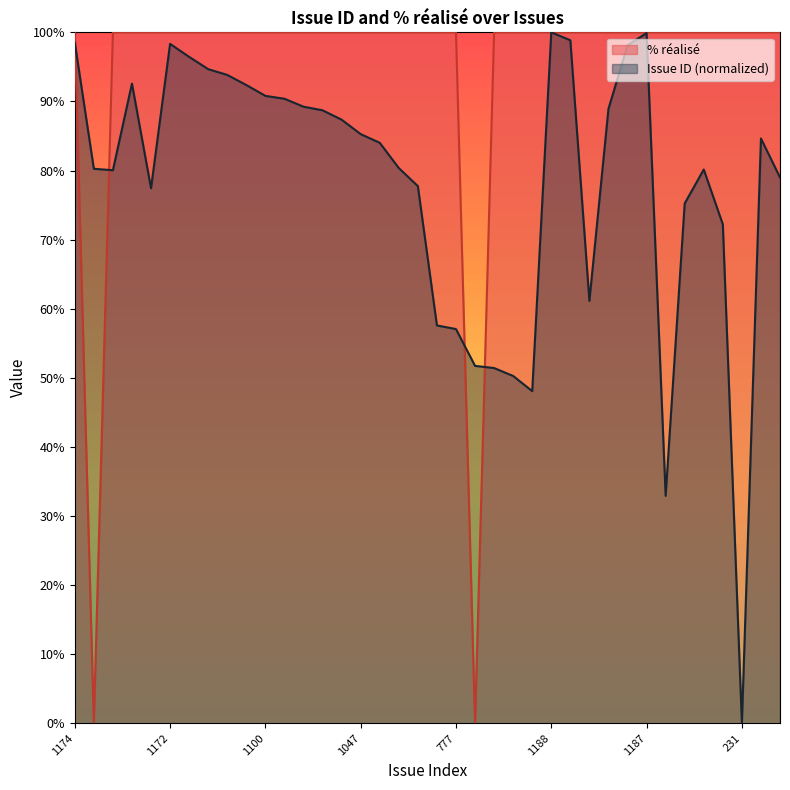

How many categories are shown in the chart?

38